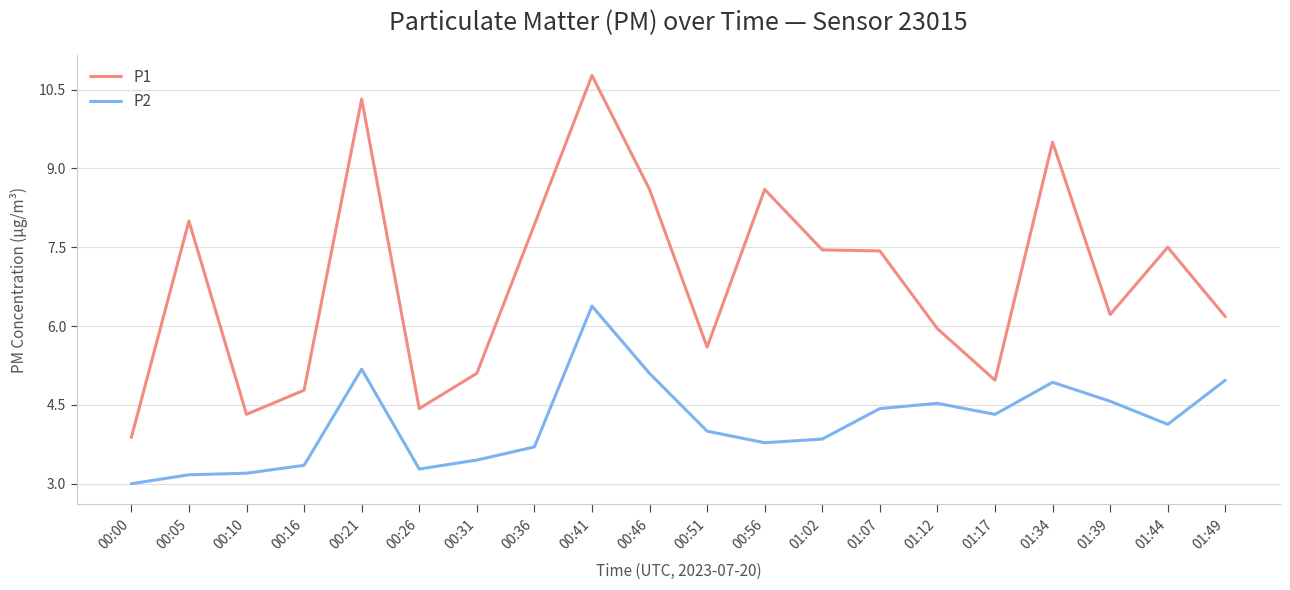

How many categories are shown in the chart?

20